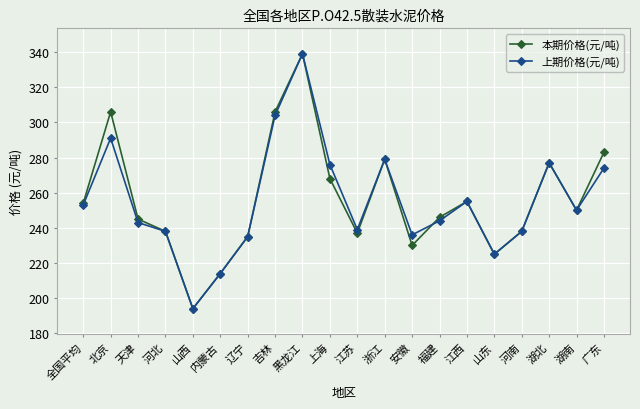

What is the label of the 17th point from the right?

河北